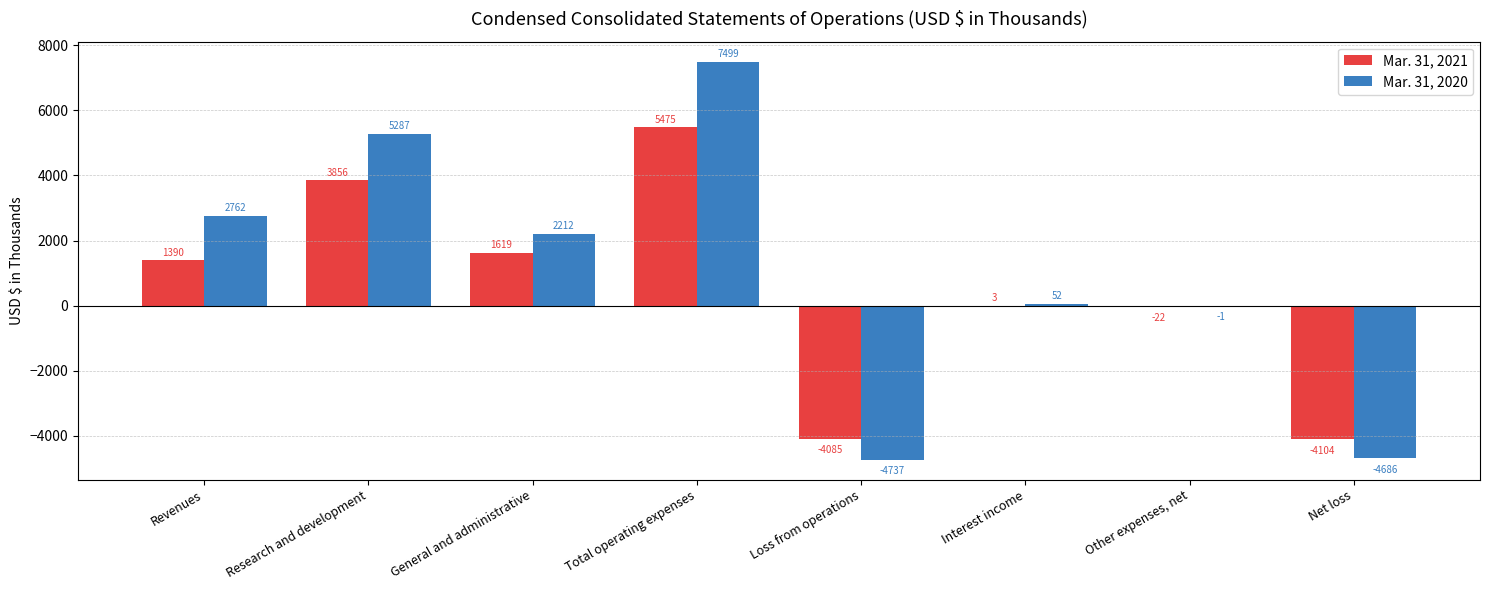

What is the sum of all Mar. 31, 2021 values?

4132